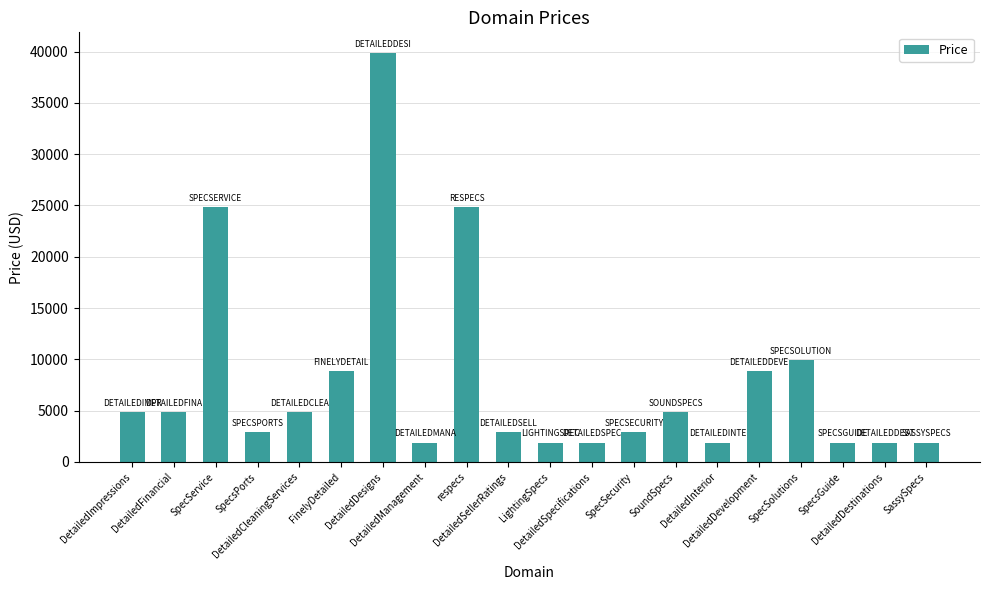

What position from the right is FinelyDetailed?

15